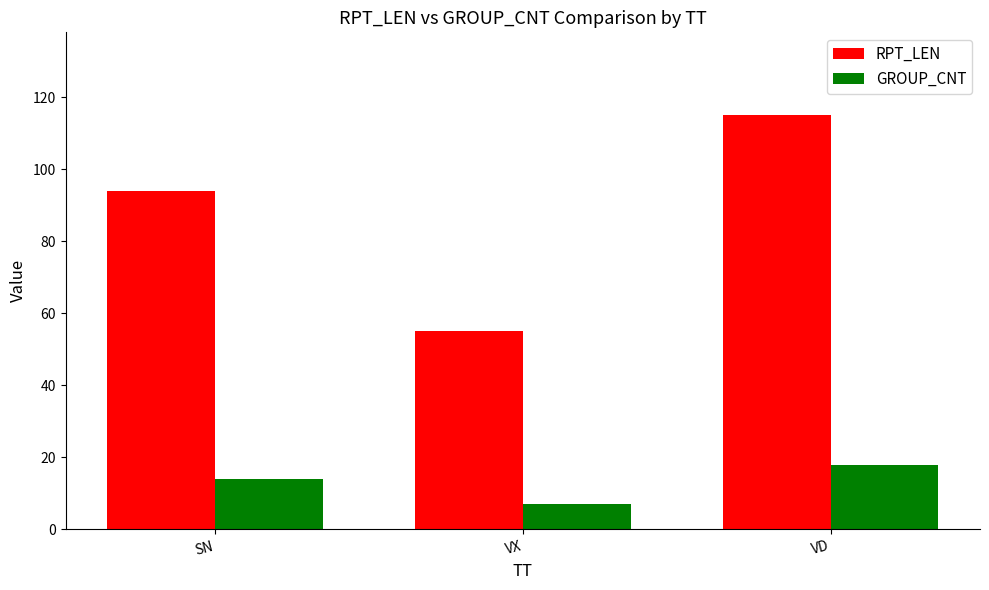

What is the sum of the GROUP_CNT values at VX and SN?

21